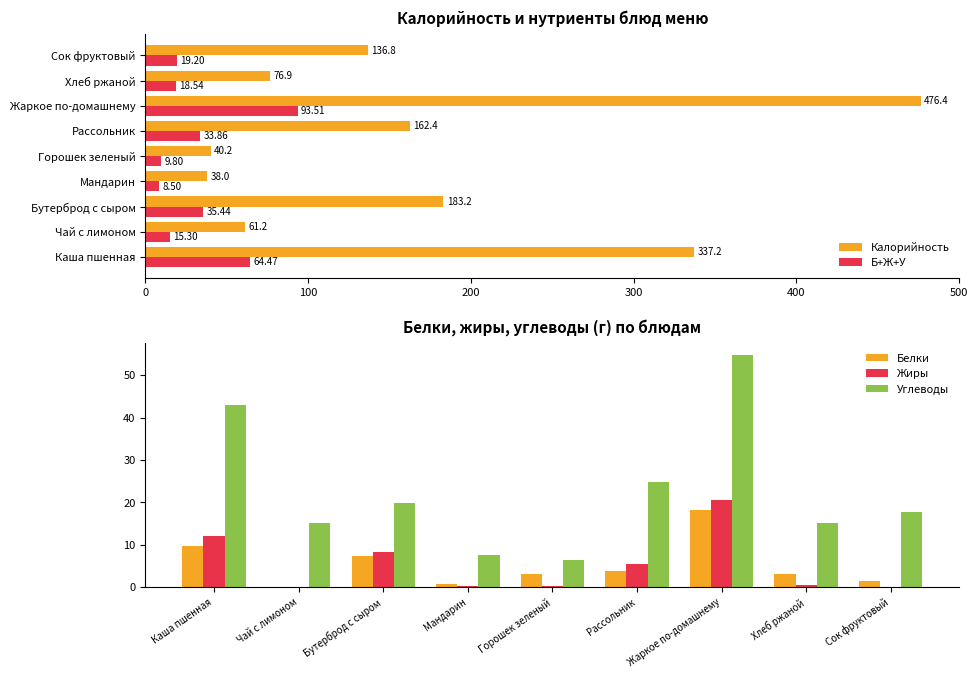

How many data points in Калорийность are less than 136?

4